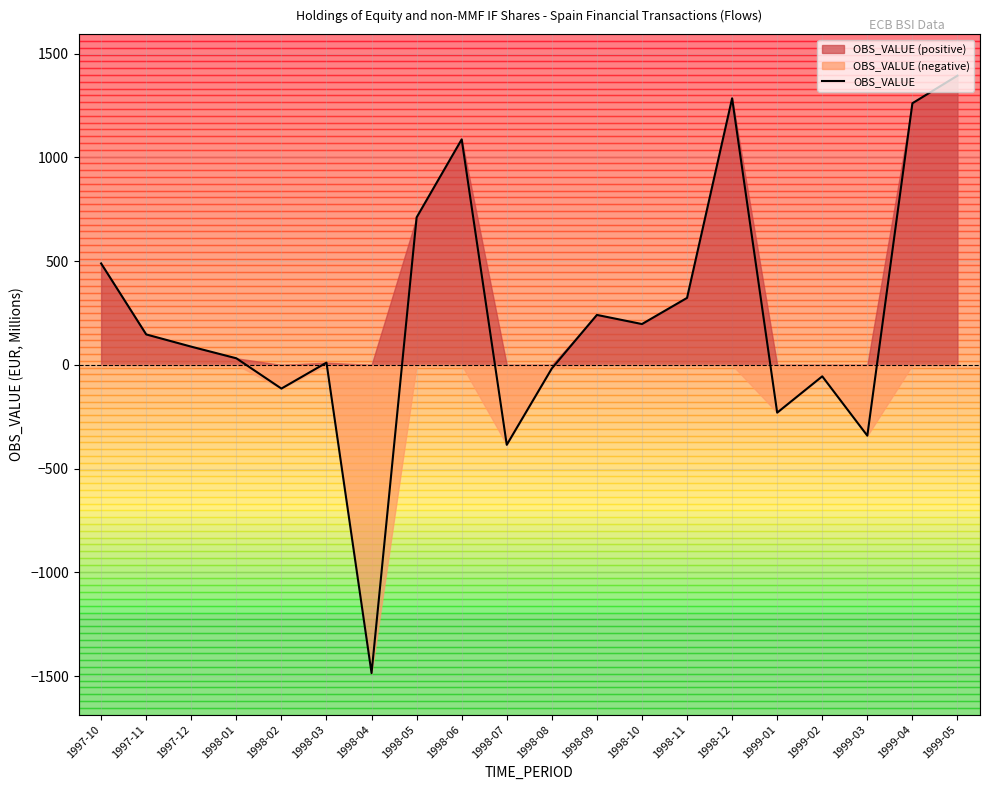

Reading left to right, extract all data points from this chart.

489	147	88	32	-114	11	-1485	711	1087	-385	-17	241	197	323	1285	-230	-55	-341	1261	1394